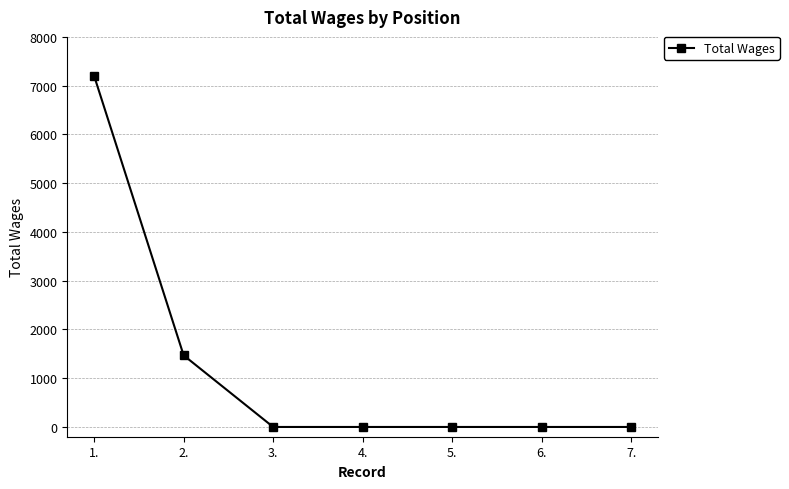

Reading left to right, transcribe all the data shown in this chart.

7200	1469	0	0	0	0	0